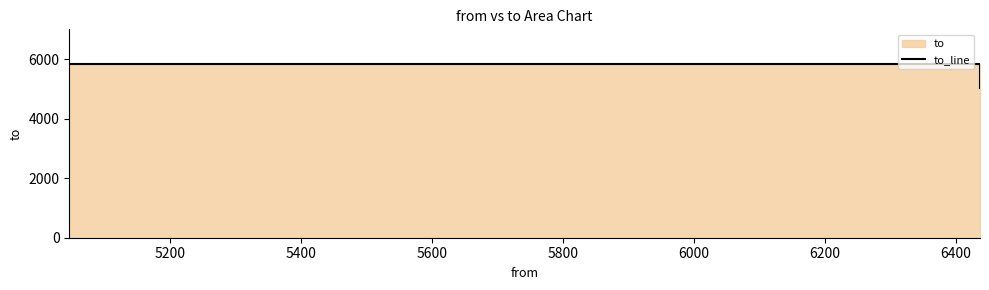

How many data points are less than 5842?

1